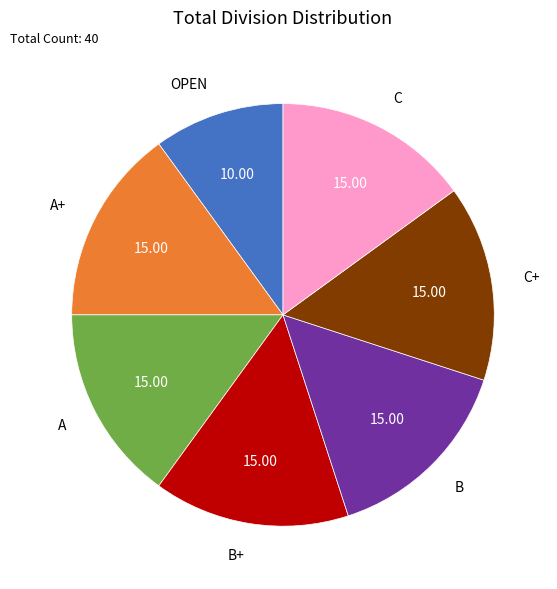

The OPEN slice represents 1% of the pie. True or false?

False